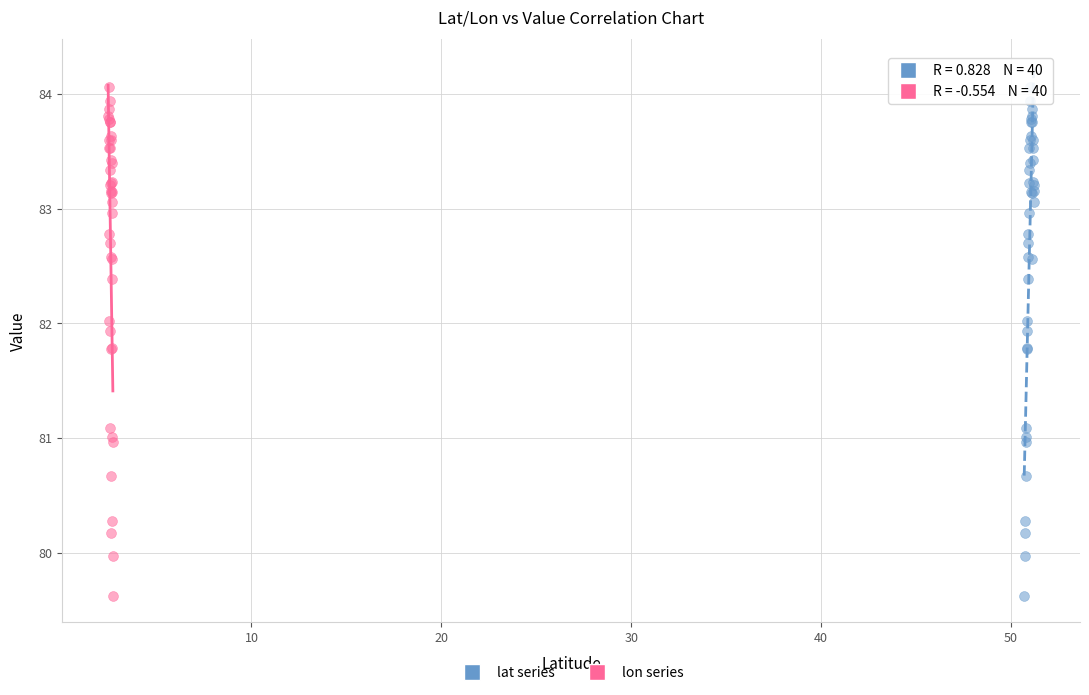

What are all the series names shown in the legend?

lat series, lon series